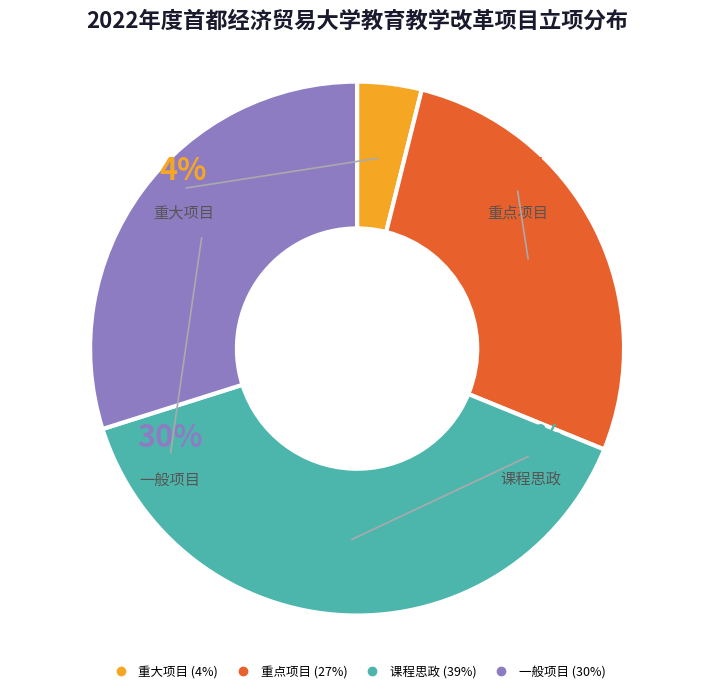

The 重点项目 slice represents 21% of the pie. True or false?

False